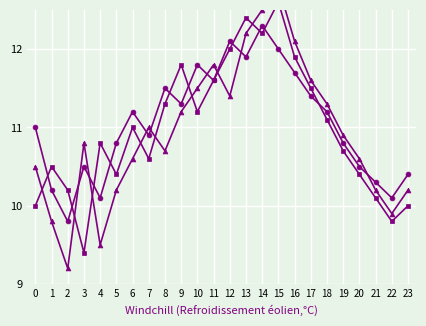

What is the lowest value of the Series C series?

9.4